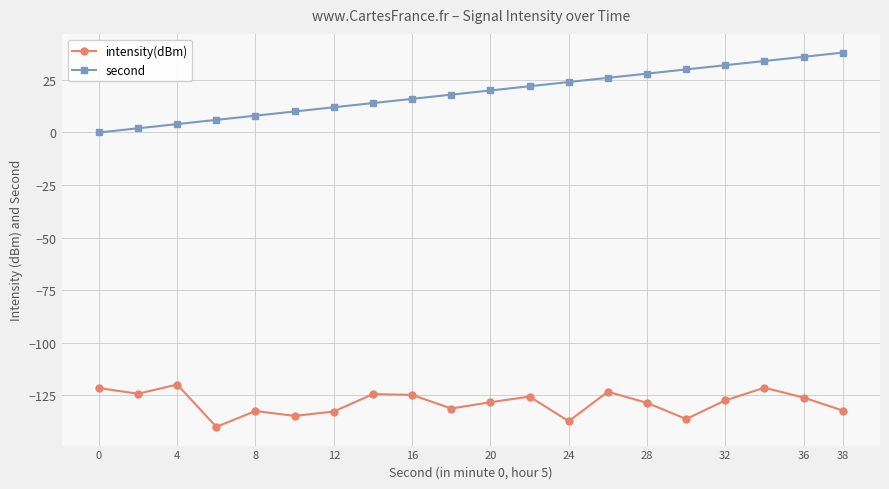

Which series has the largest range (max minus min)?

second